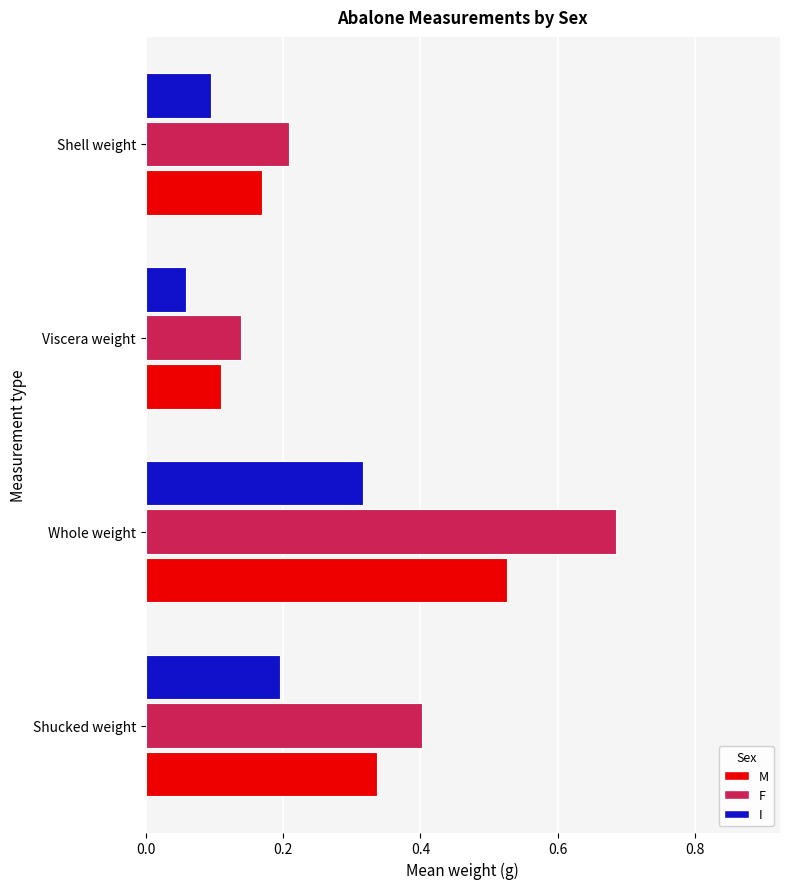

Between Shucked weight and Whole weight, which series saw the biggest shift?

F